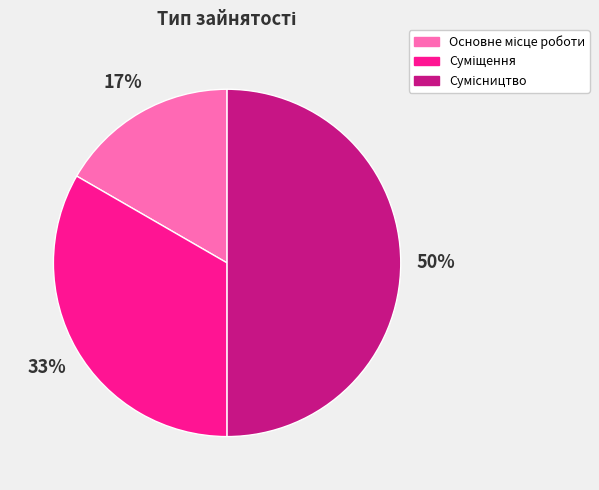

To the nearest percent, what is the difference between the largest and smallest slice percentages?

33%